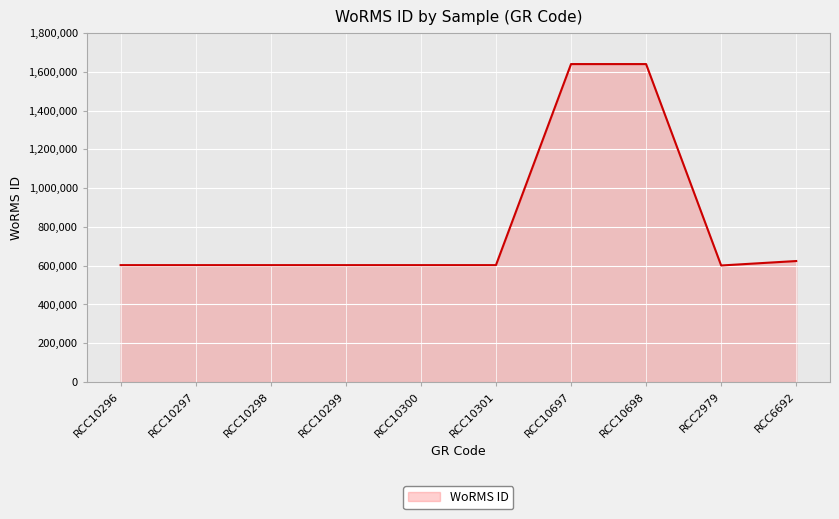

Is it true that the value at RCC10296 is 602750?

True